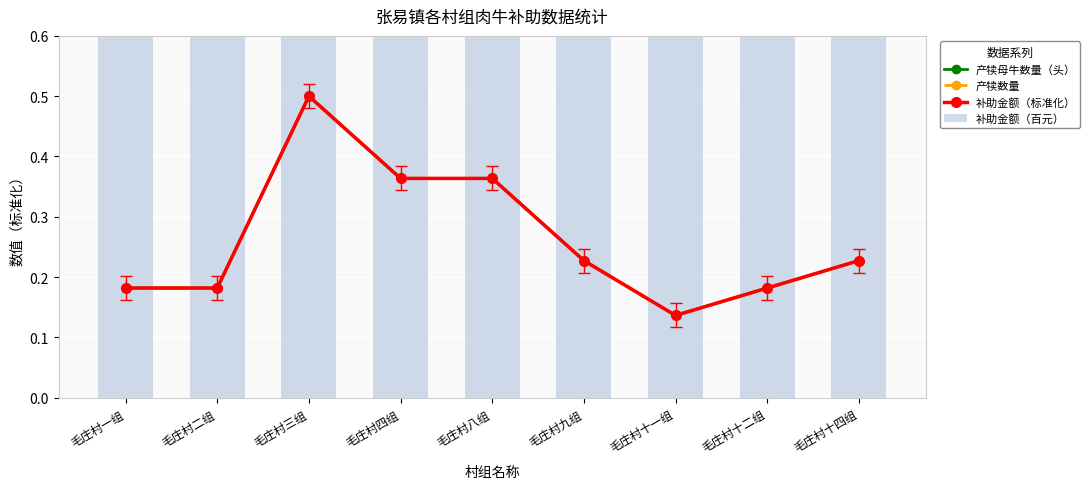

Count the number of categories in the chart.

9